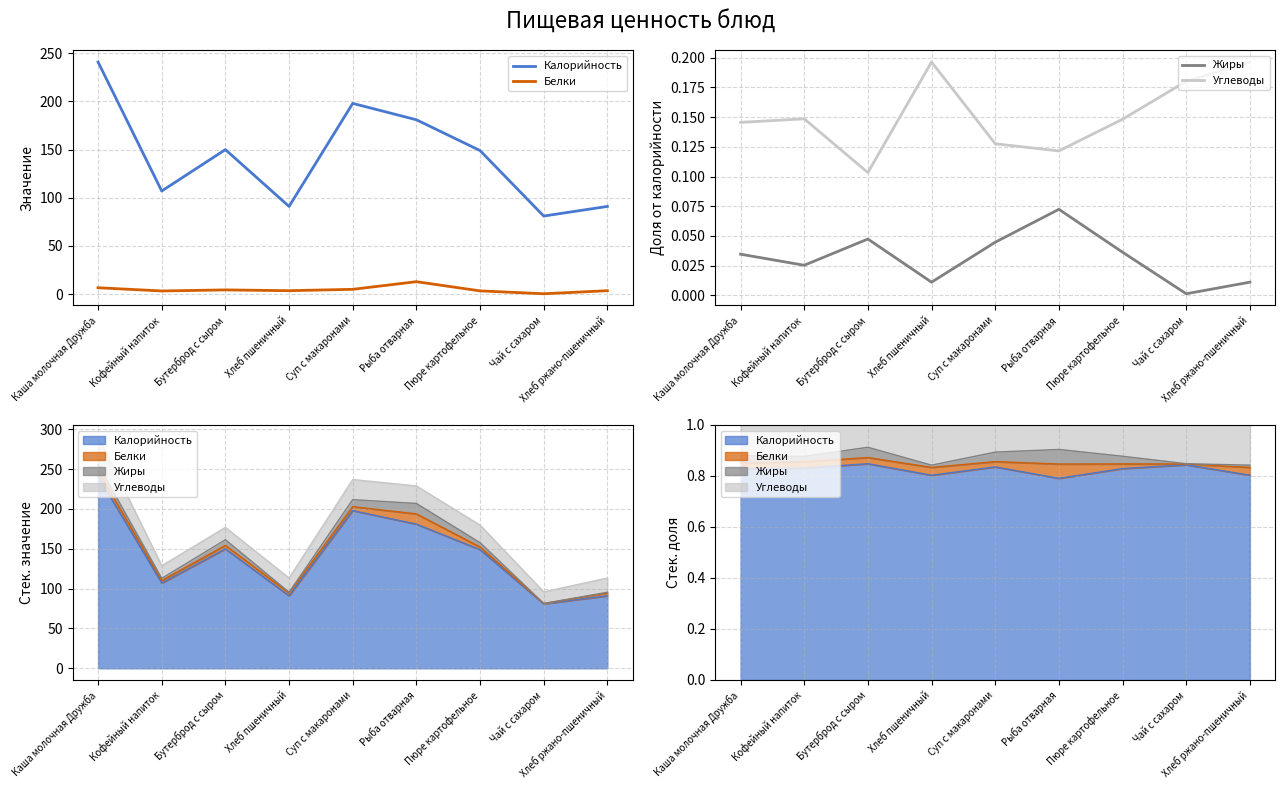

Does the chart display data point markers on the line(s)?

No